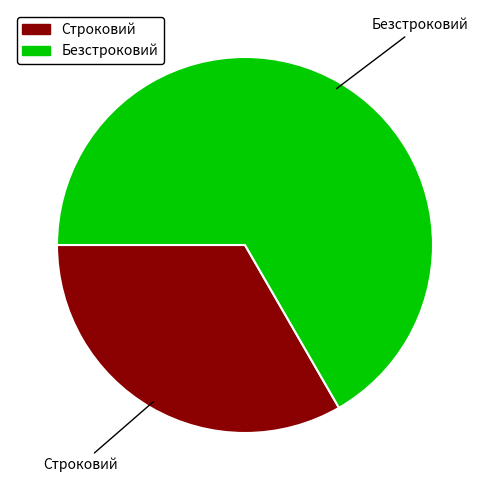

Which slice is the smallest?

Строковий